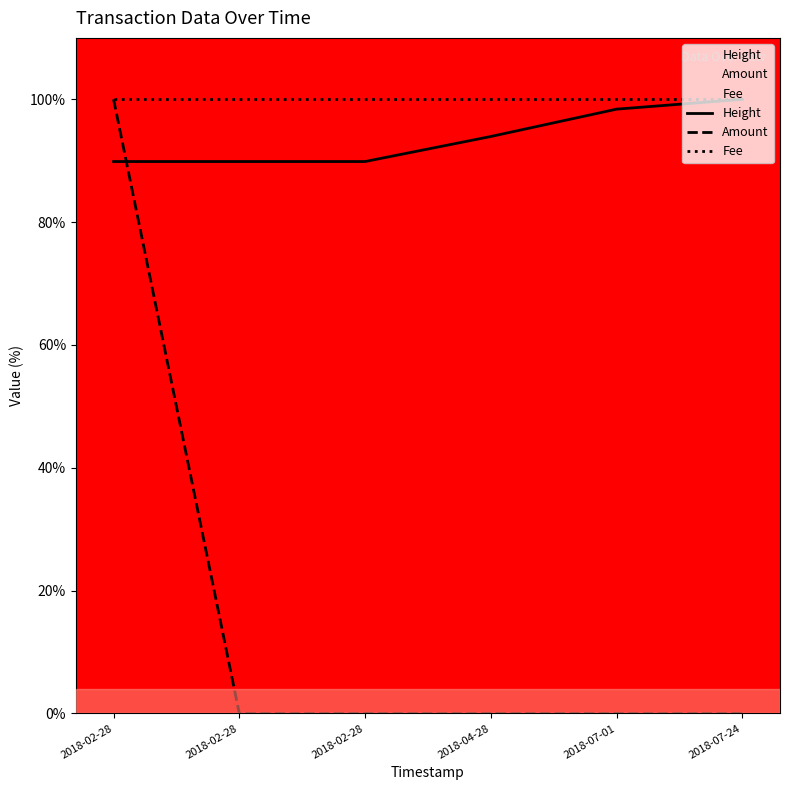

What is the spread (max minus min) of values at 2018-02-28?

10.1